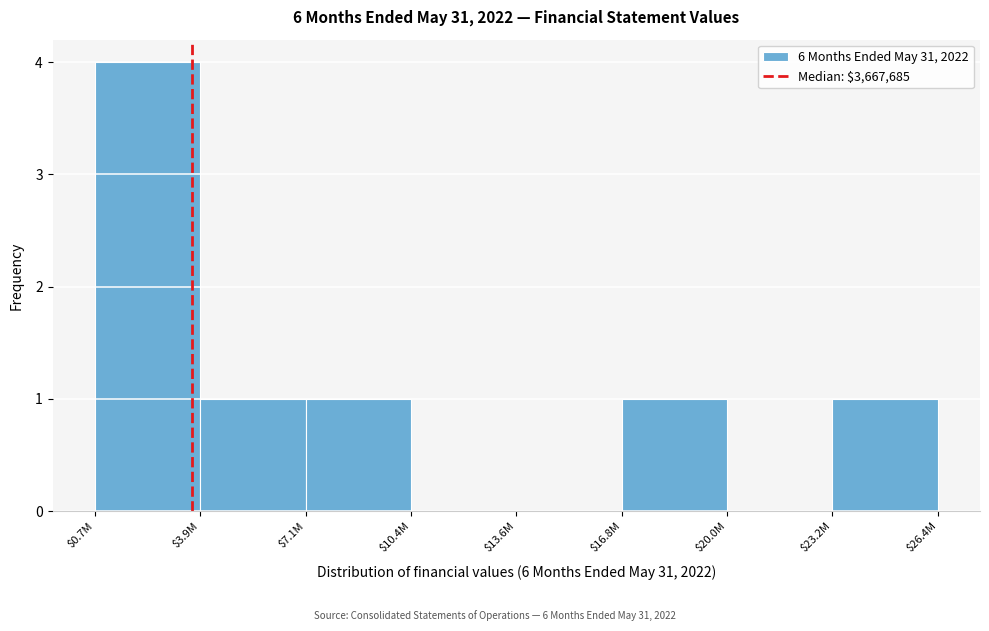

Is it true that the value at $16.8M is 0?

False